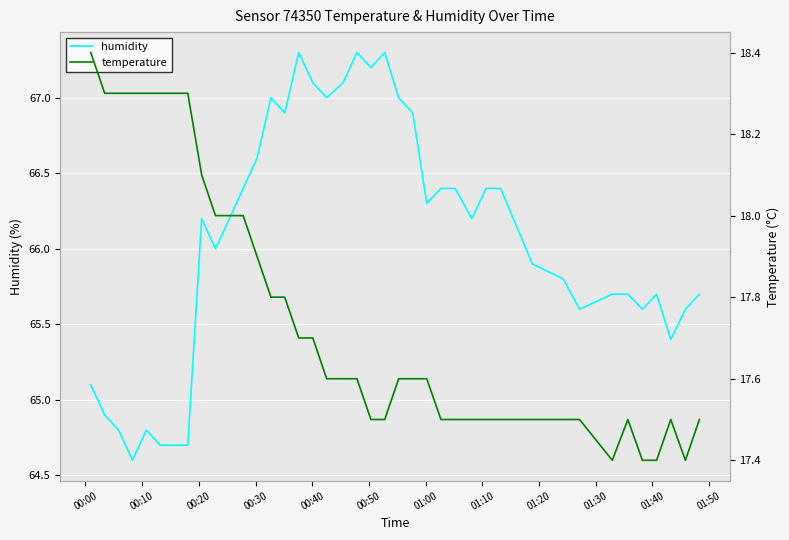

What is the lowest value of the humidity series?

64.6